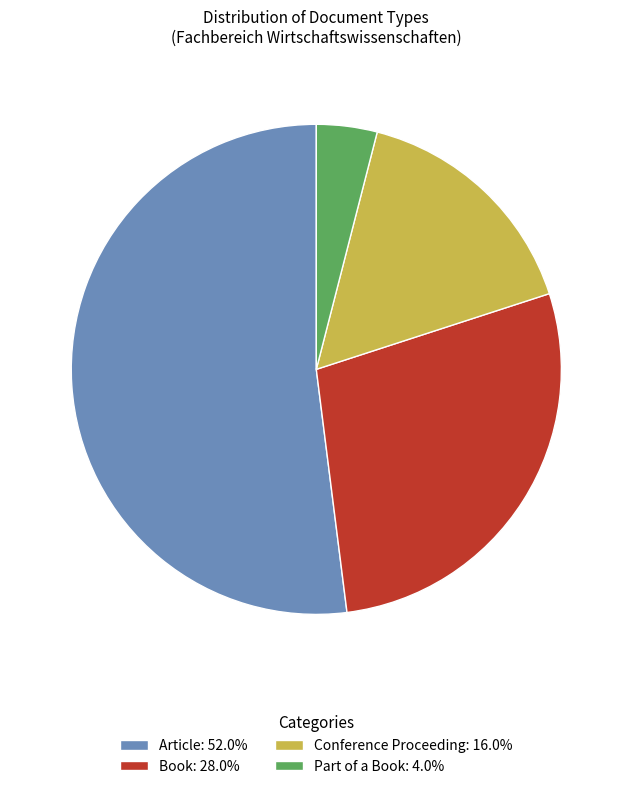

What is the ratio of the value at Conference Proceeding: 16.0% to the value at Book: 28.0%?

0.6